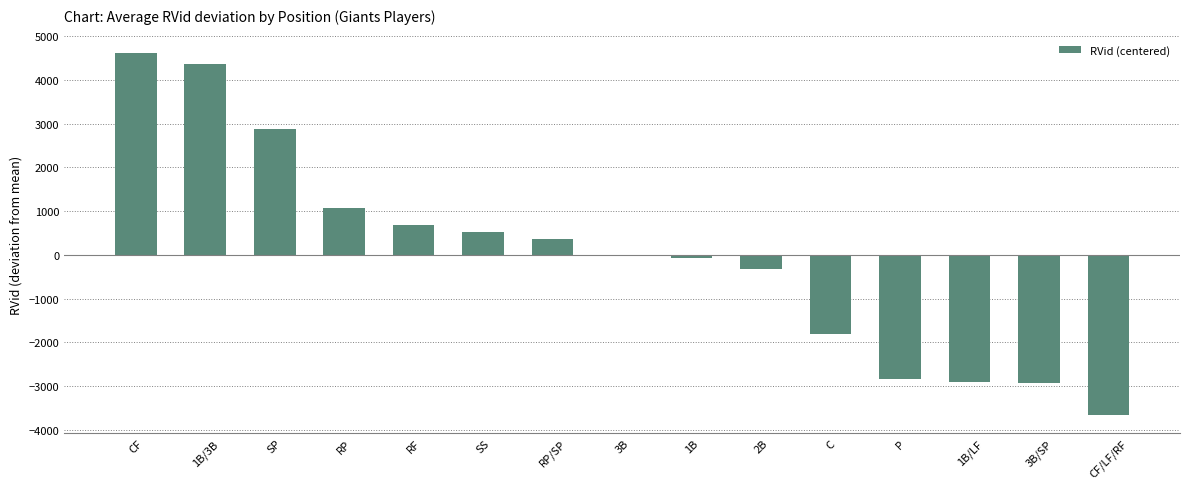

What is the greatest value displayed?

4618.6